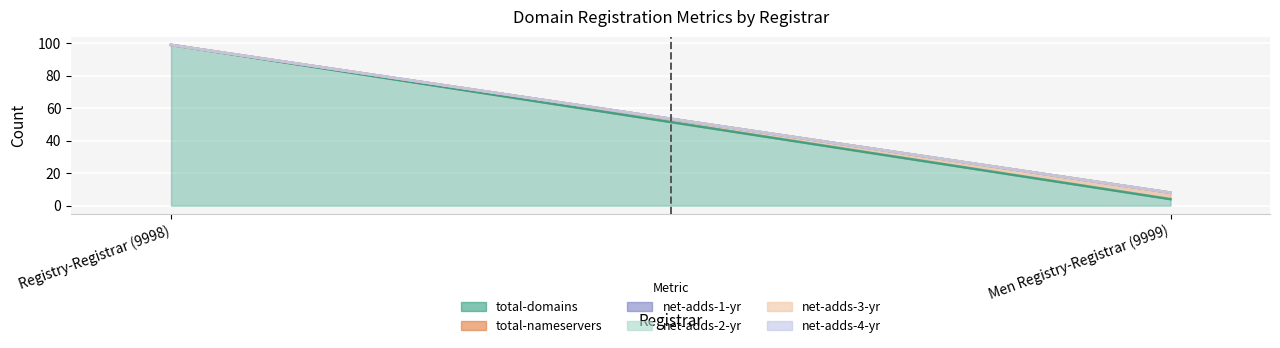

What is the sum of all total-nameservers values?

4